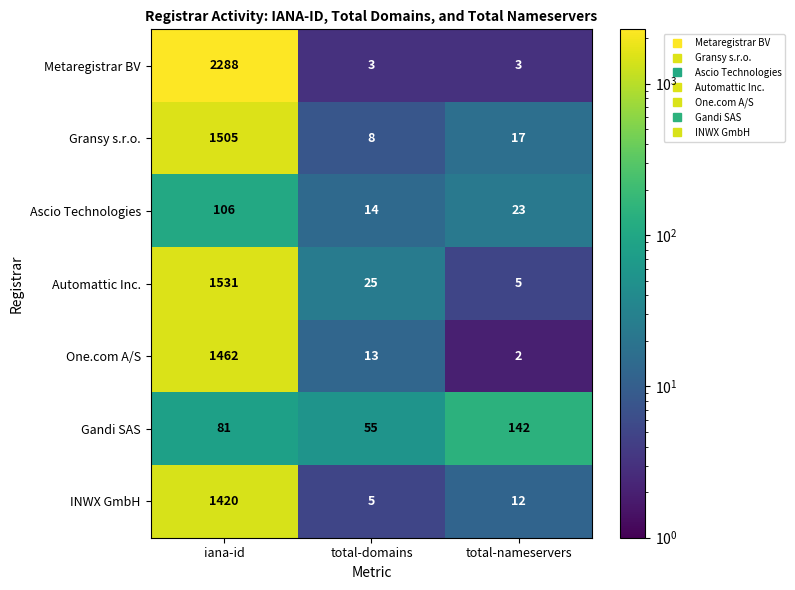

Reading right to left, what are all the values shown in this chart?

Metaregistrar BV: 3	3	2288
Gransy s.r.o.: 17	8	1505
Ascio Technologies: 23	14	106
Automattic Inc.: 5	25	1531
One.com A/S: 2	13	1462
Gandi SAS: 142	55	81
INWX GmbH: 12	5	1420